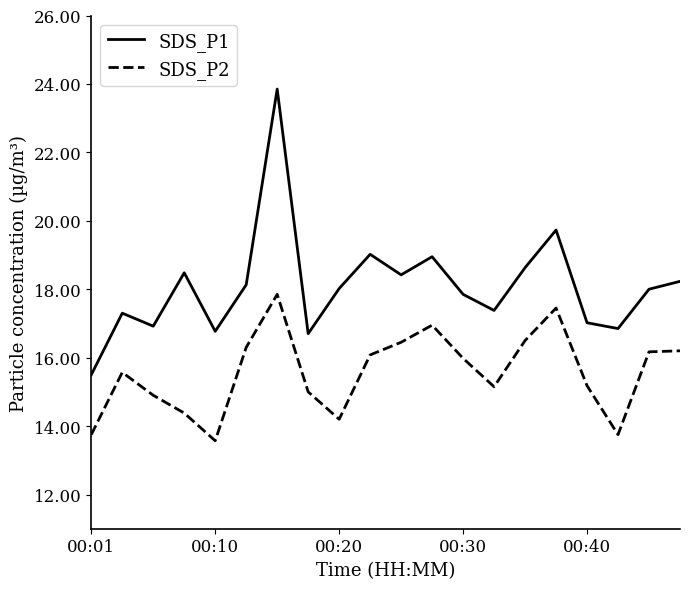

Which series has the largest range (max minus min)?

SDS_P1